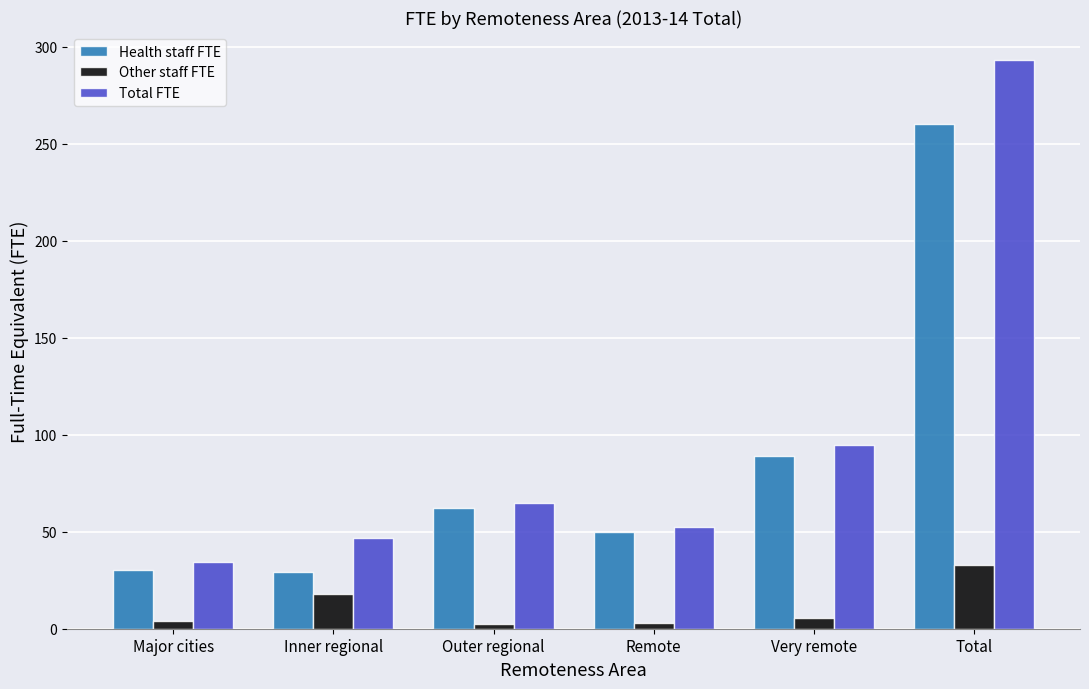

What is the maximum value shown in the chart?

292.9